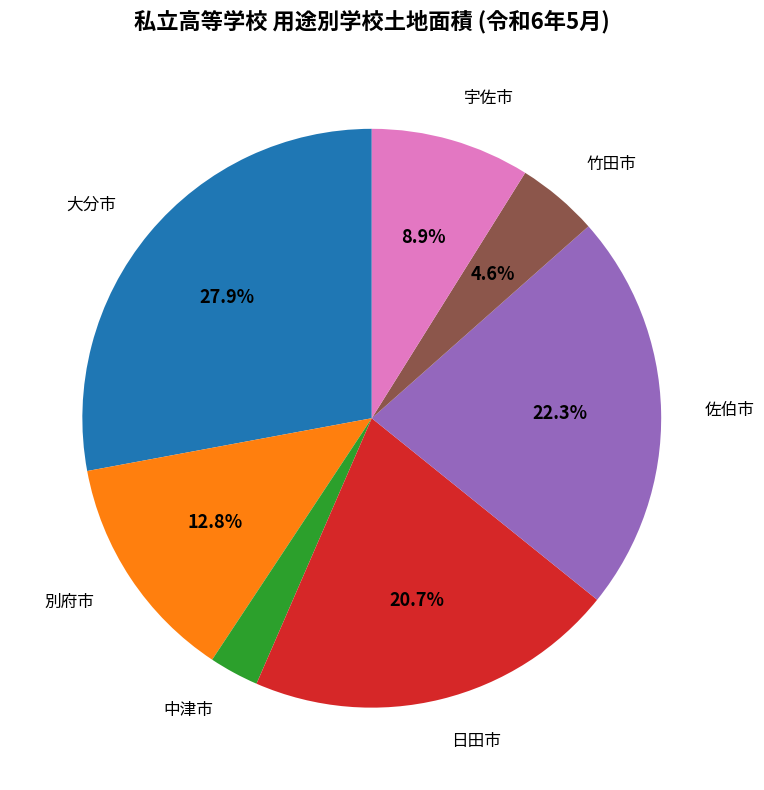

How many slices are in this pie chart?

7